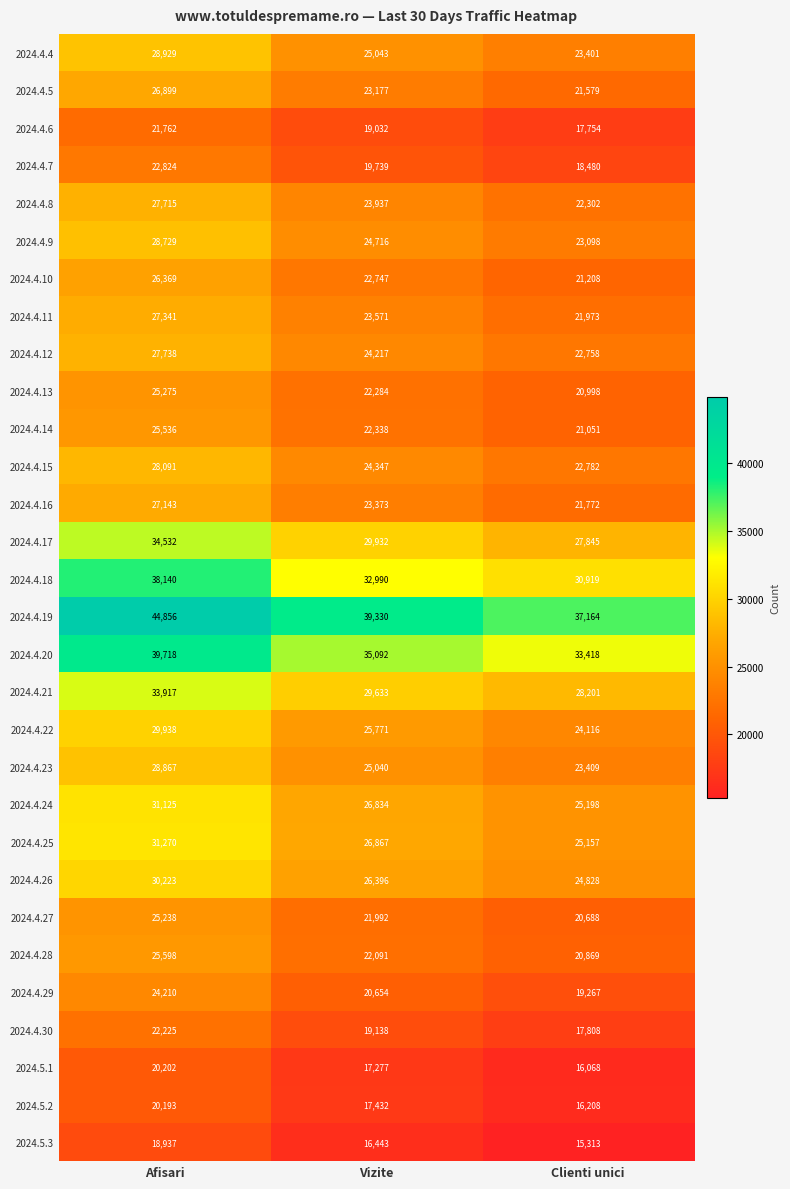

The value of 2024.4.14 at Afisari is 10835. True or false?

False